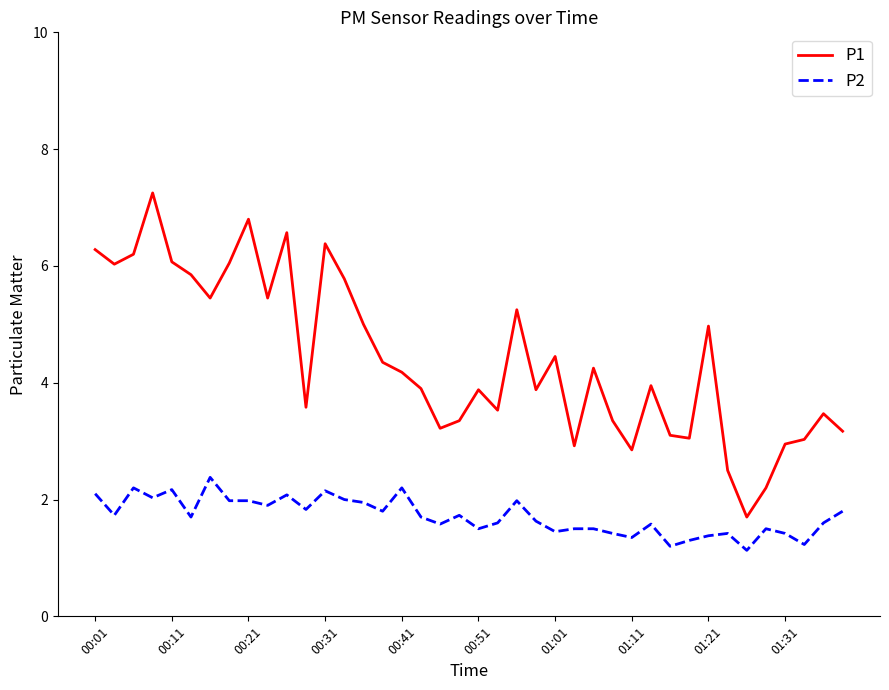

True or false: P2 and P1 cross at least once.

False